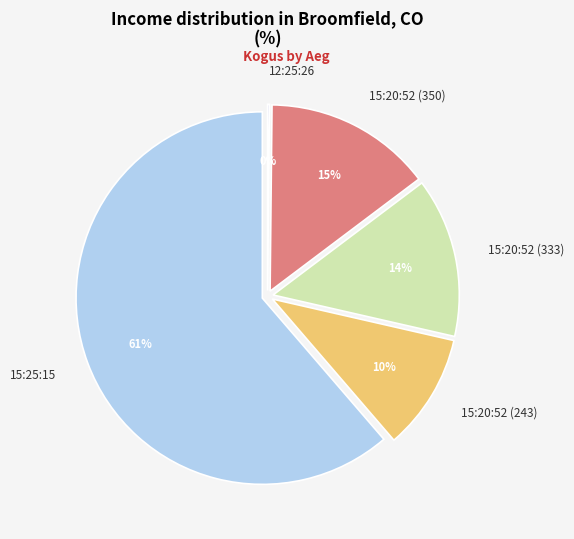

Is 15:25:15 the majority of the pie?

Yes